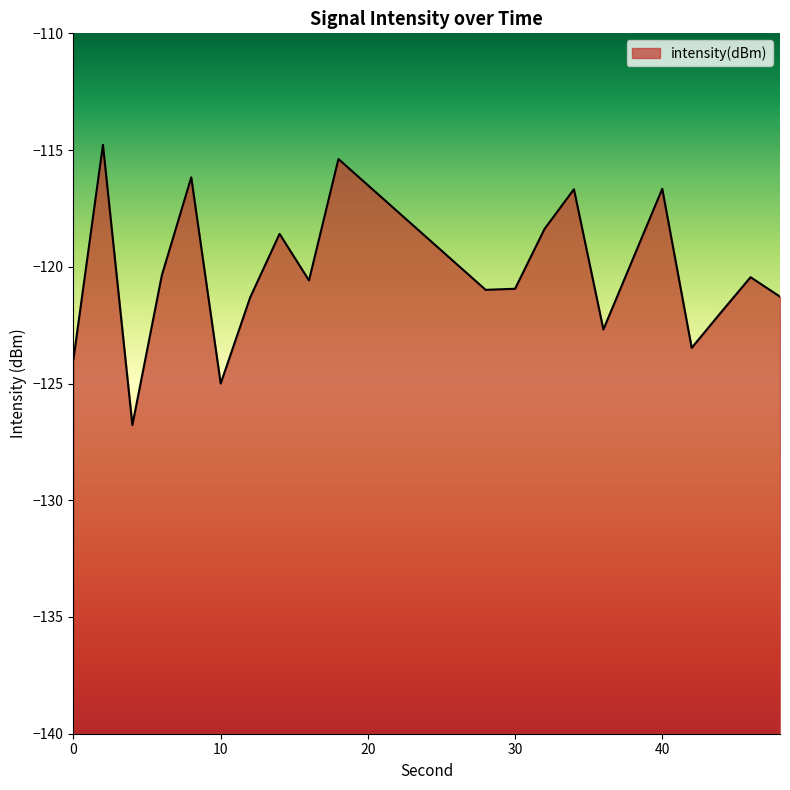

Is it true that the value at 16 is -120.6?

True